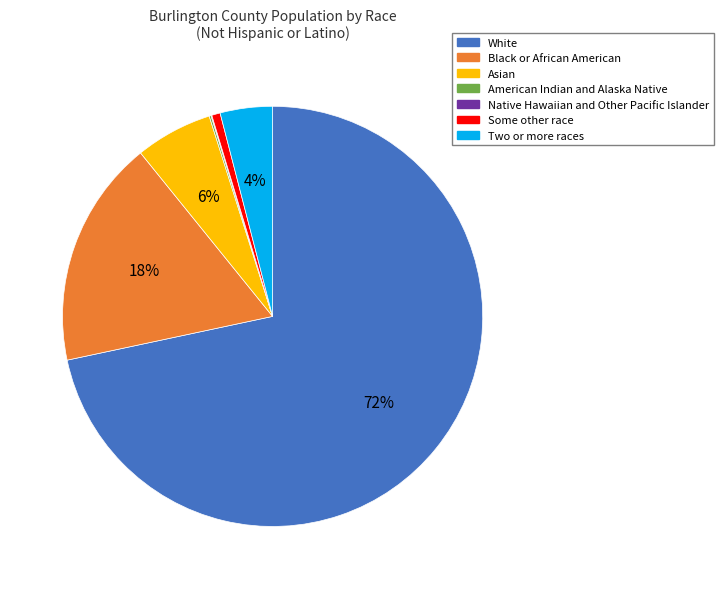

Do White and Asian together represent more than half of the pie?

Yes